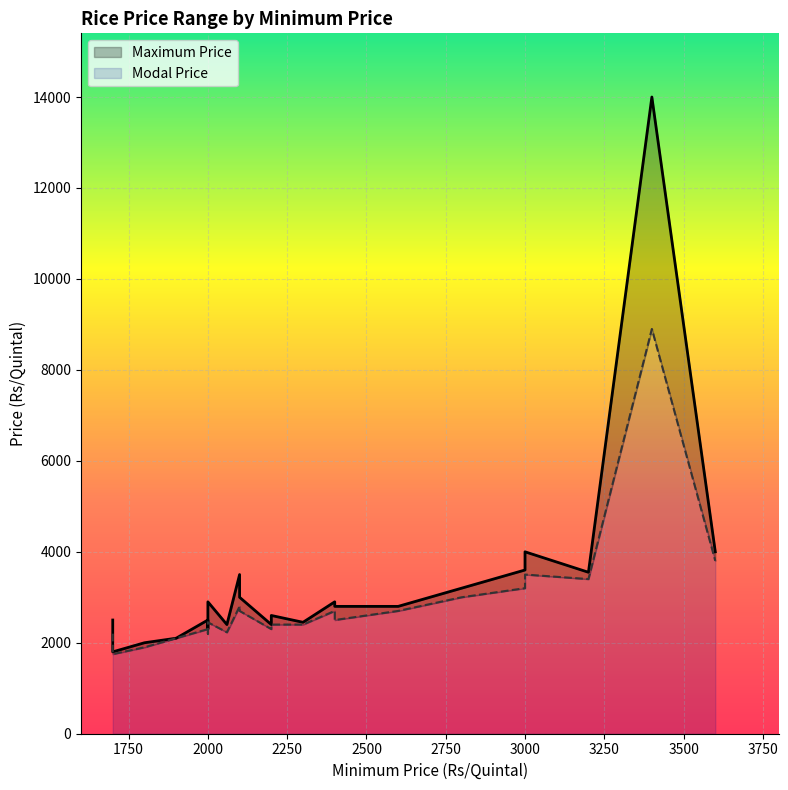

List the series in order of their overall mean, highest first.

Maximum Price, Modal Price